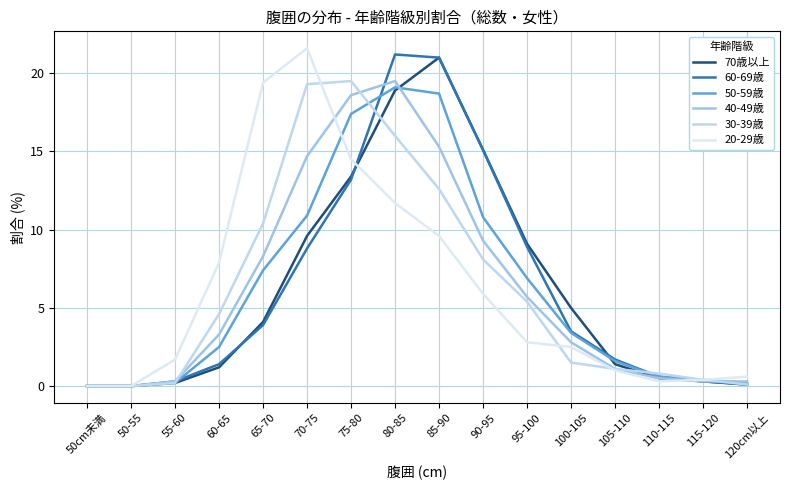

At how many categories does at least one series exceed 2?

9